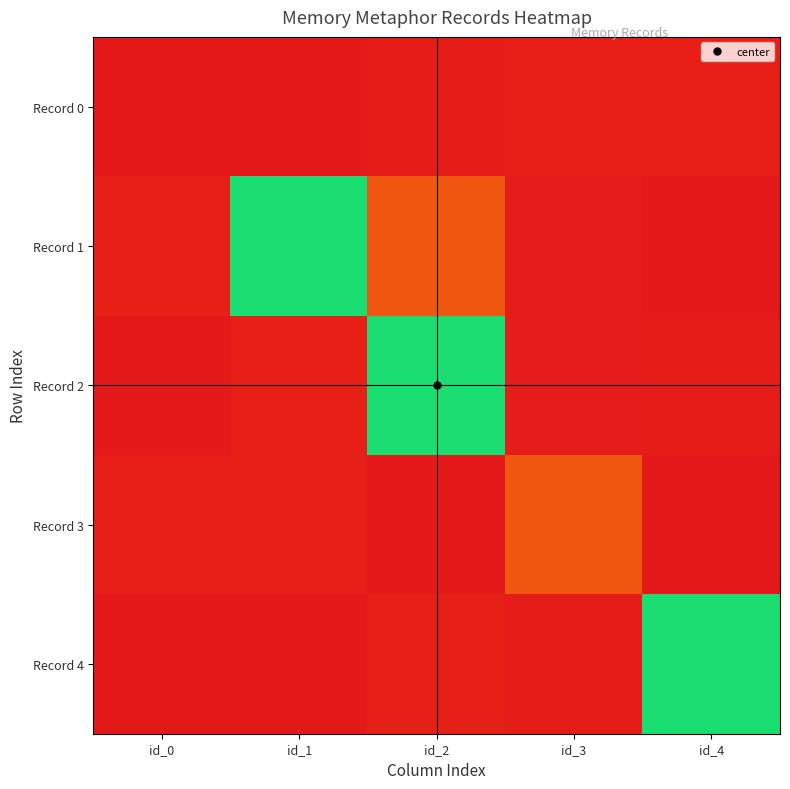

Which has a higher value, id_0 or id_4?

id_4